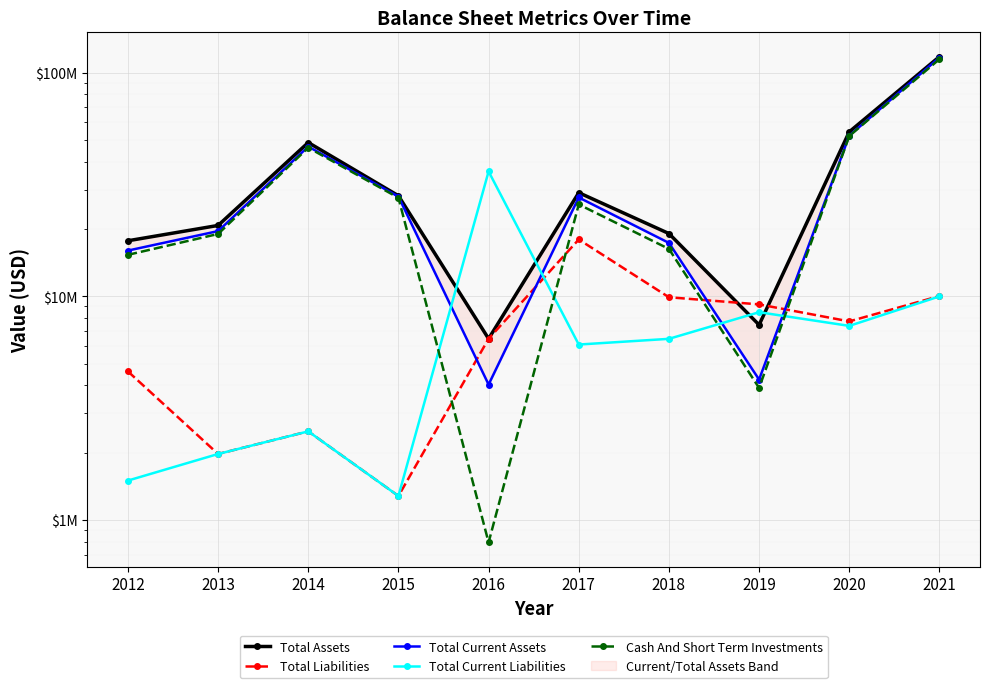

How many times do Total Assets and Total Current Liabilities cross each other?

4